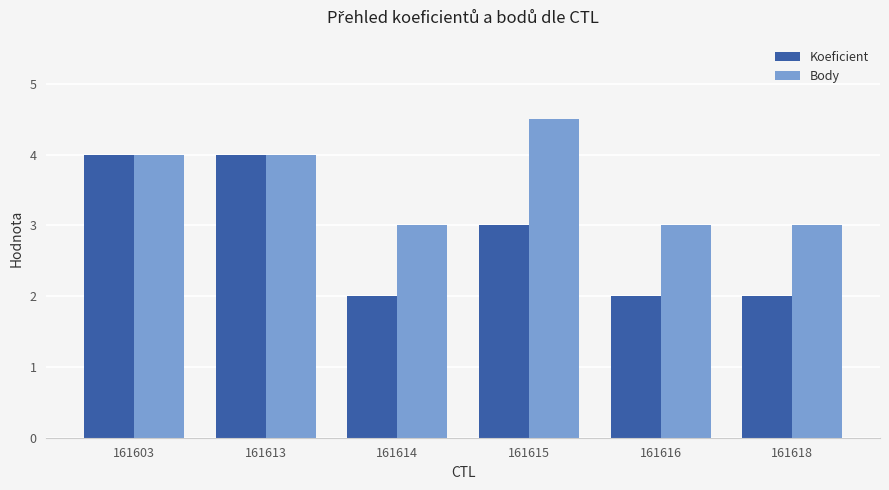

How many data points in Koeficient are less than 3?

3